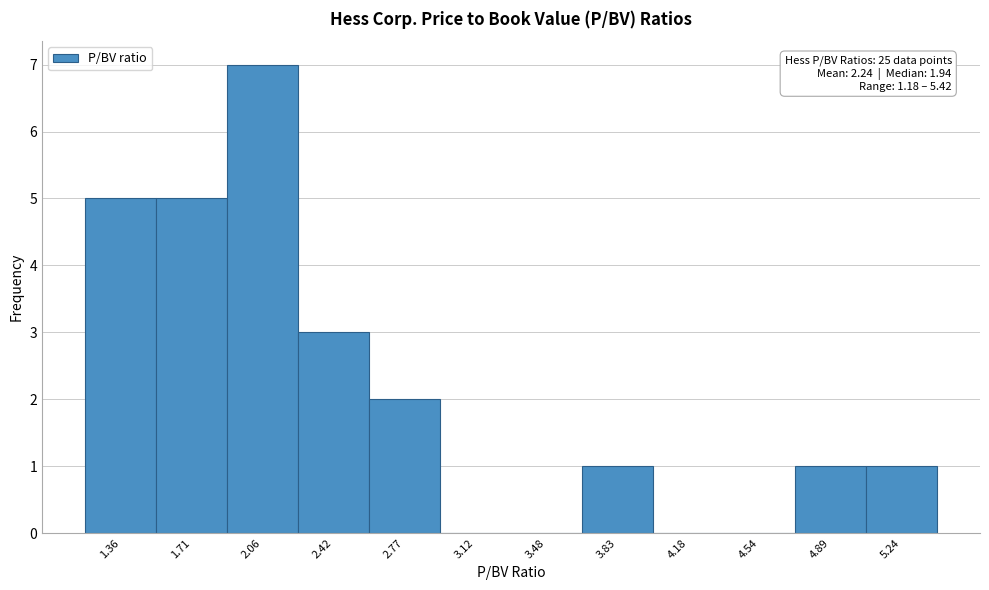

Over which range of the x-axis is the bar tallest?

1.90 to 2.25